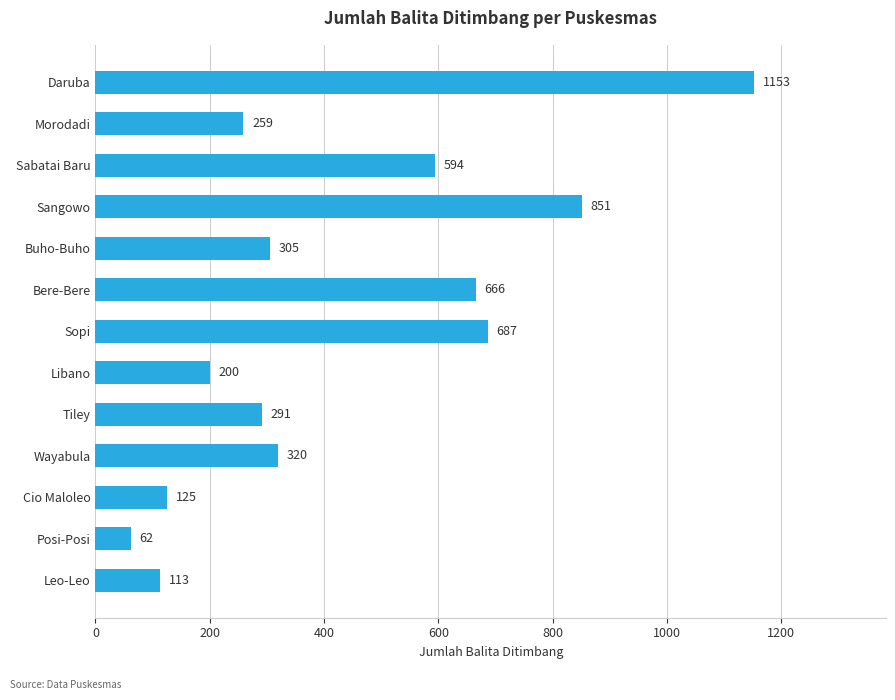

Which has a higher value, Buho-Buho or Bere-Bere?

Bere-Bere